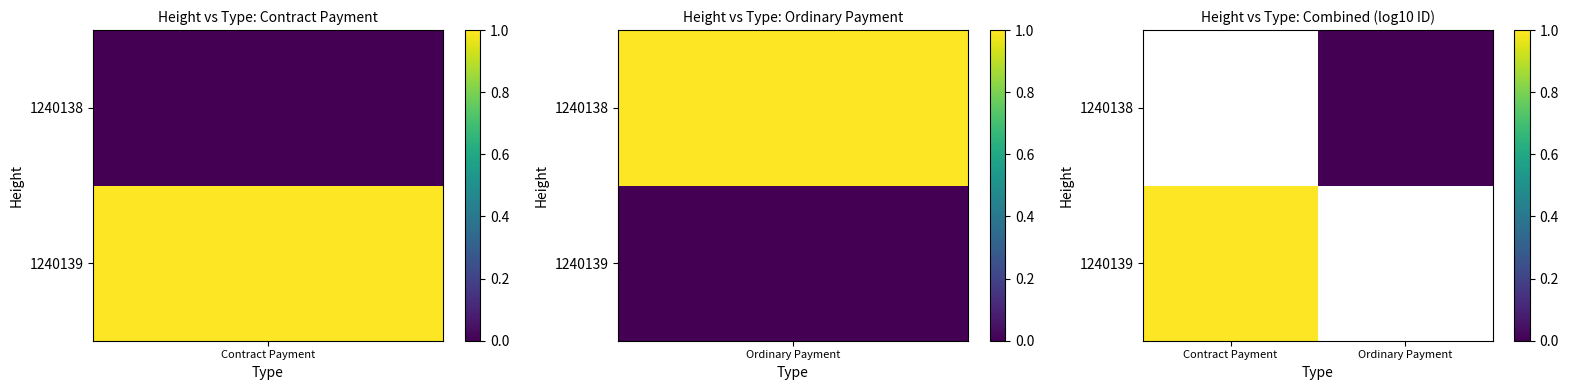

List the series in order of their overall mean, lowest first.

1240139, 1240138